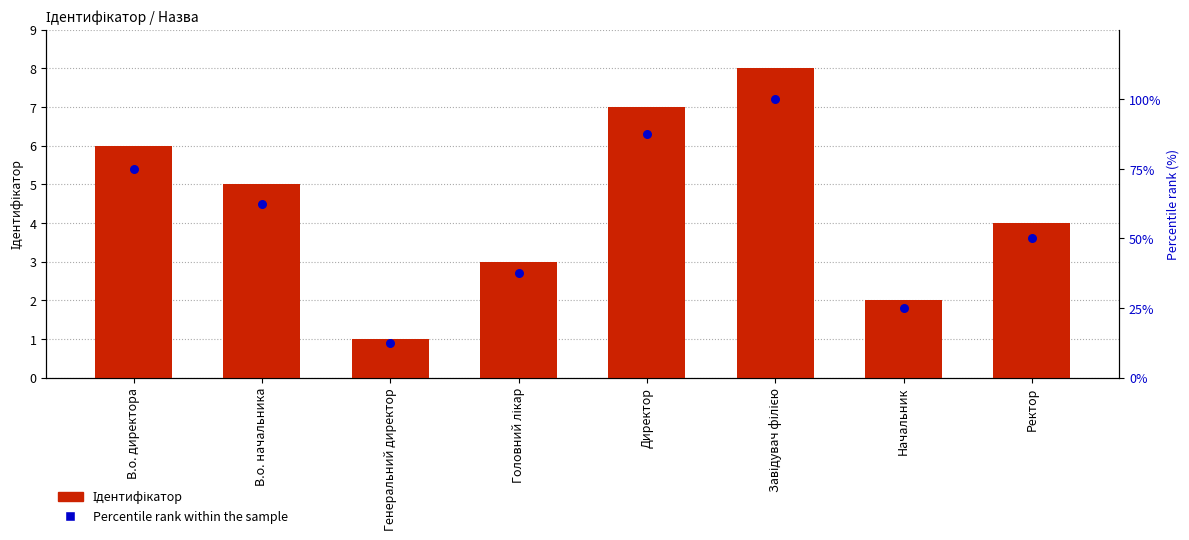

What are all the series names shown in the legend?

Ідентифікатор, Percentile rank within the sample